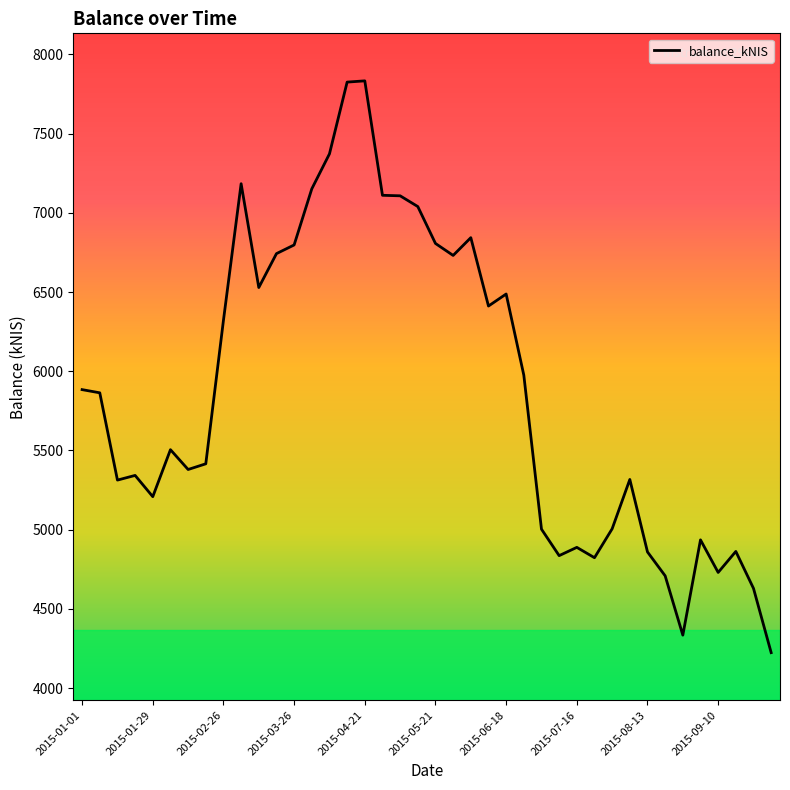

What is the minimum value shown in the chart?

4223.7